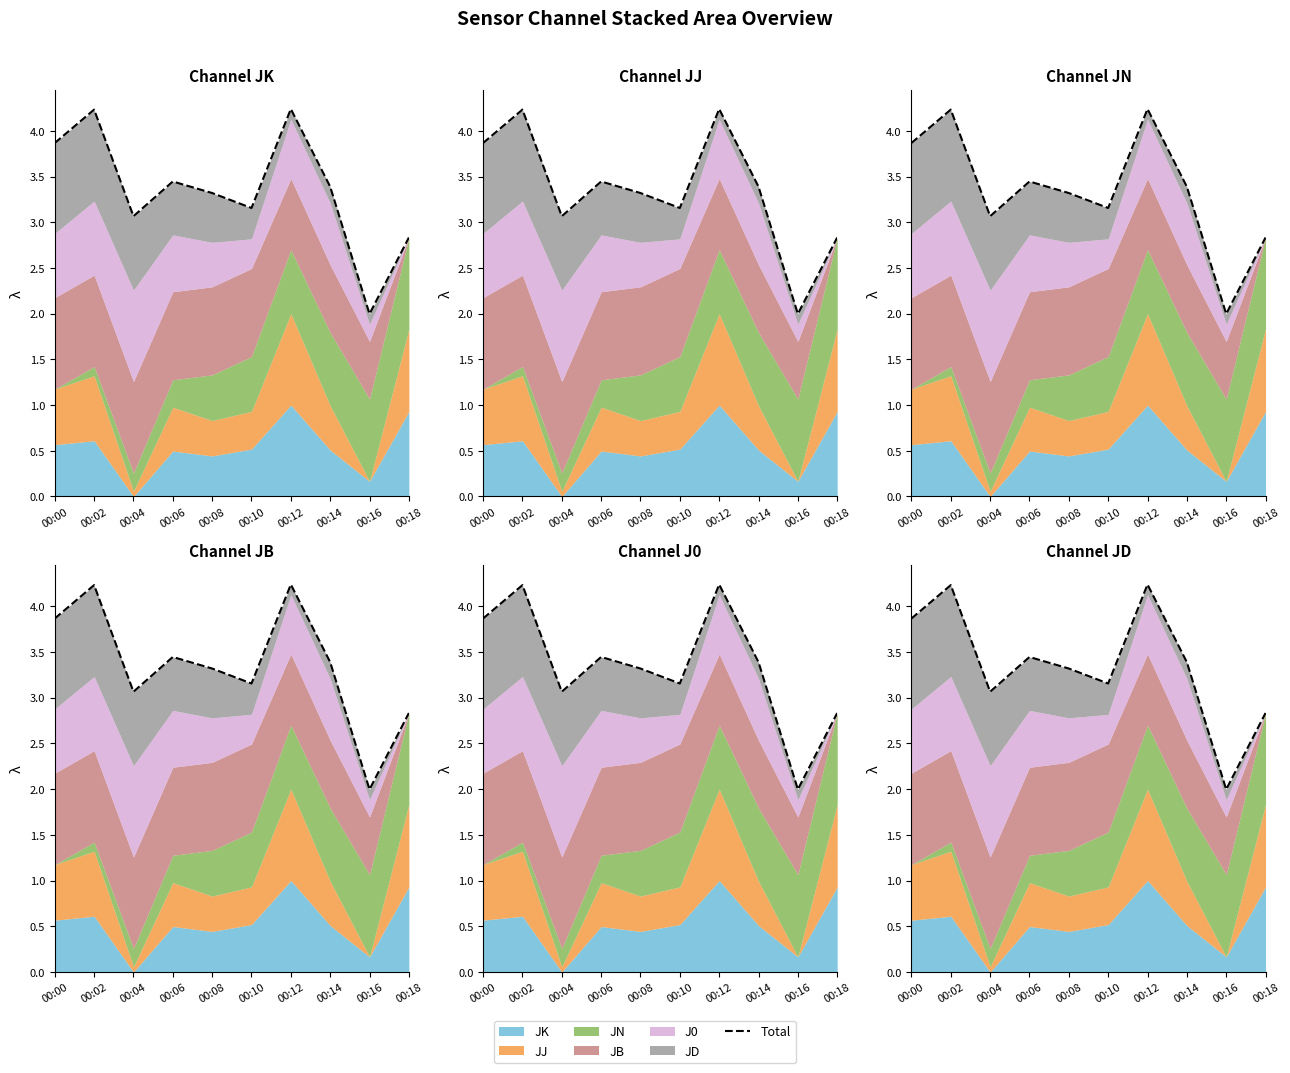

List the labels in order of value, largest first.

00:12, 00:02, 00:00, 00:06, 00:14, 00:08, 00:10, 00:04, 00:18, 00:16